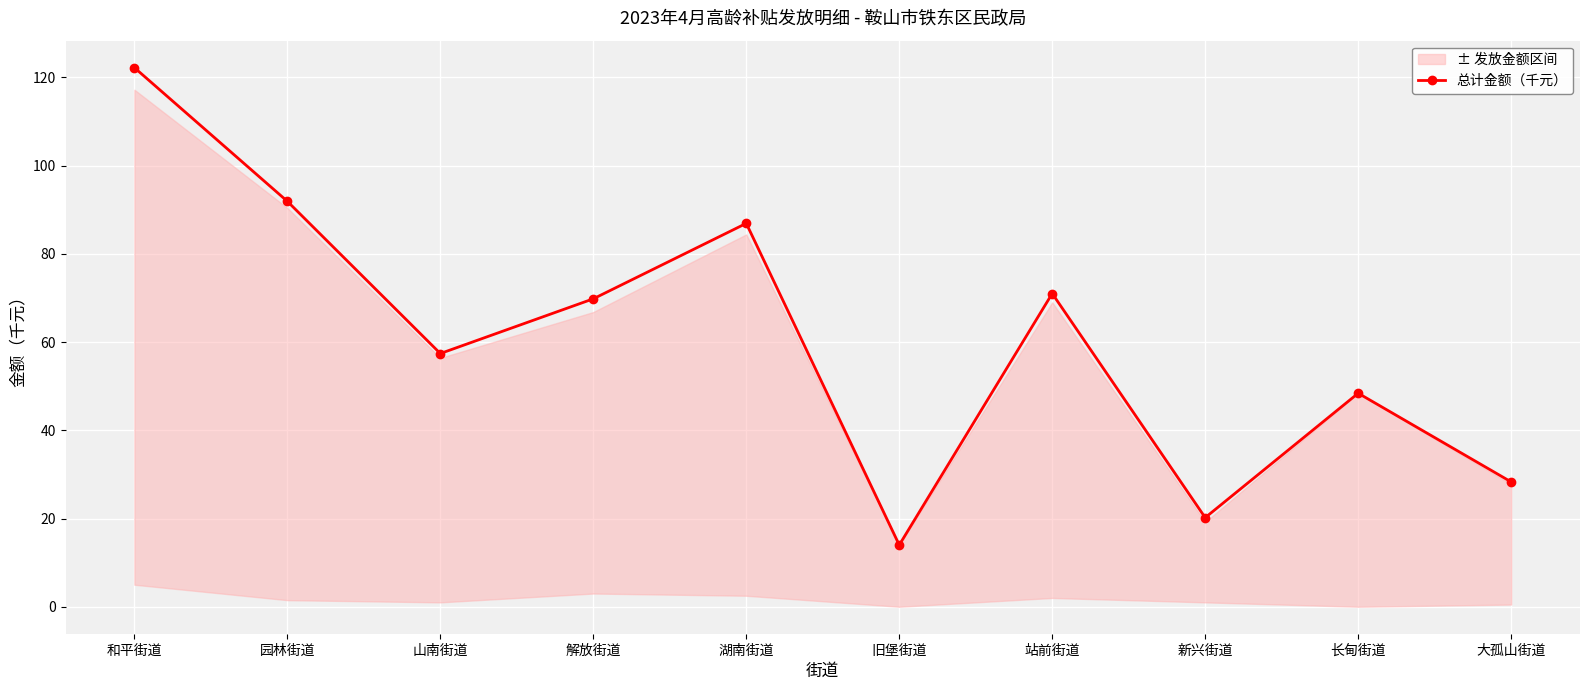

At which label is the value closest to 68?

解放街道